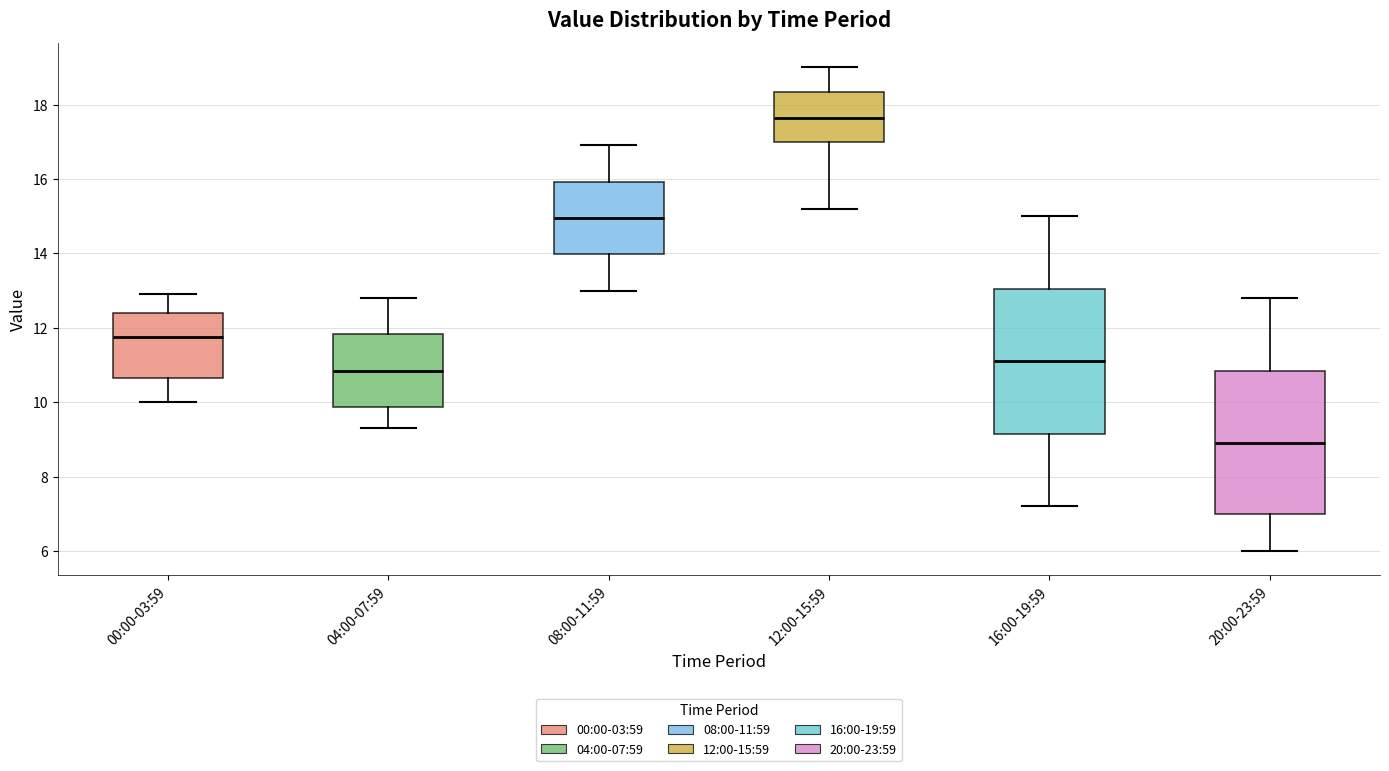

Reading left to right, read every box against the y-axis: the position of its median line, the range the box covers, and the ends of its whiskers. The values are not printed on the chart, so give them approximately, as read against the axis.

00:00-03:59: median 11.8, box 10.6 to 12.4, whiskers 10.0 to 13.0
04:00-07:59: median 10.8, box 9.8 to 11.8, whiskers 9.4 to 12.8
08:00-11:59: median 15.0, box 14.0 to 16.0, whiskers 13.0 to 17.0
12:00-15:59: median 17.6, box 17.0 to 18.4, whiskers 15.2 to 19.0
16:00-19:59: median 11.2, box 9.2 to 13.0, whiskers 7.2 to 15.0
20:00-23:59: median 9.0, box 7.0 to 10.8, whiskers 6.0 to 12.8